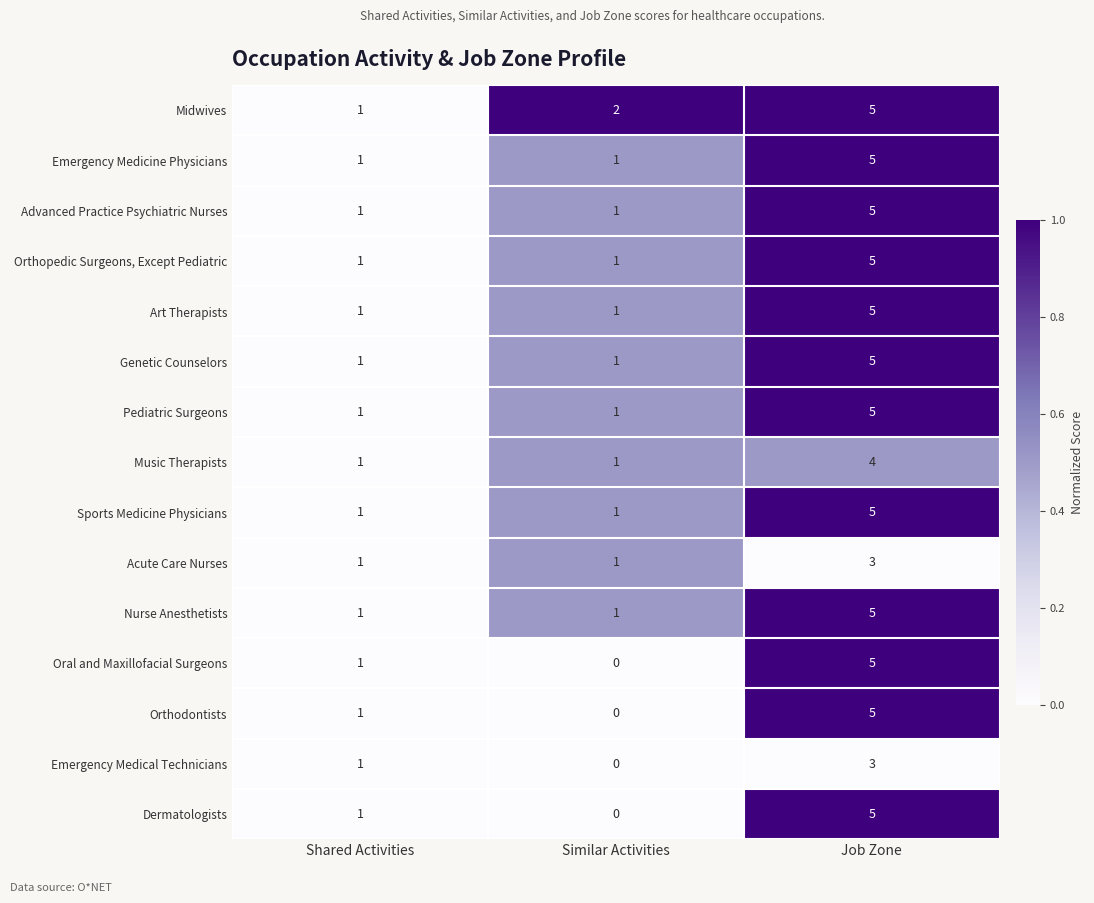

How many Acute Care Nurses values are between 1 and 3?

3